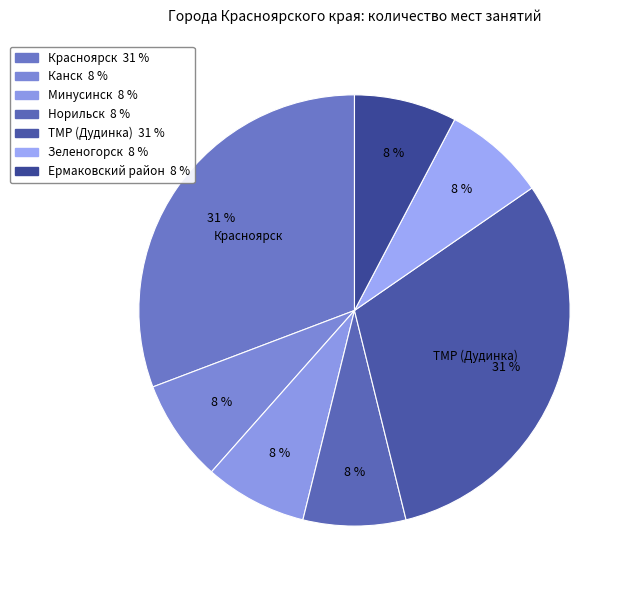

How many slices are in this pie chart?

7